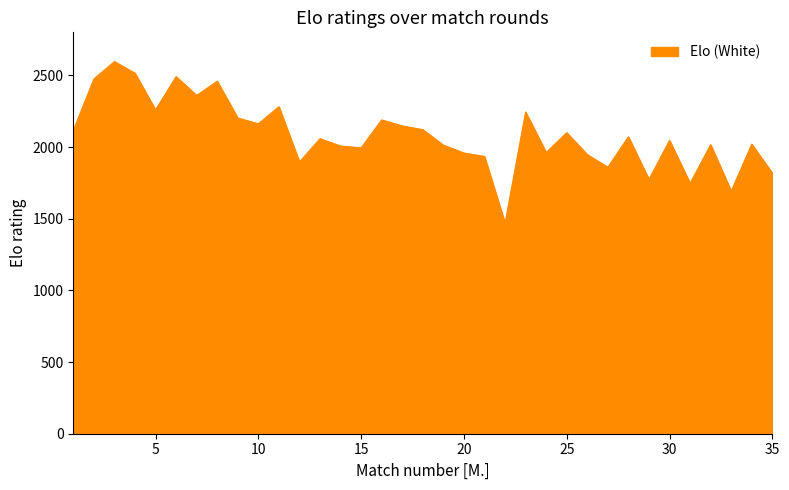

What is the smallest value displayed?

1468